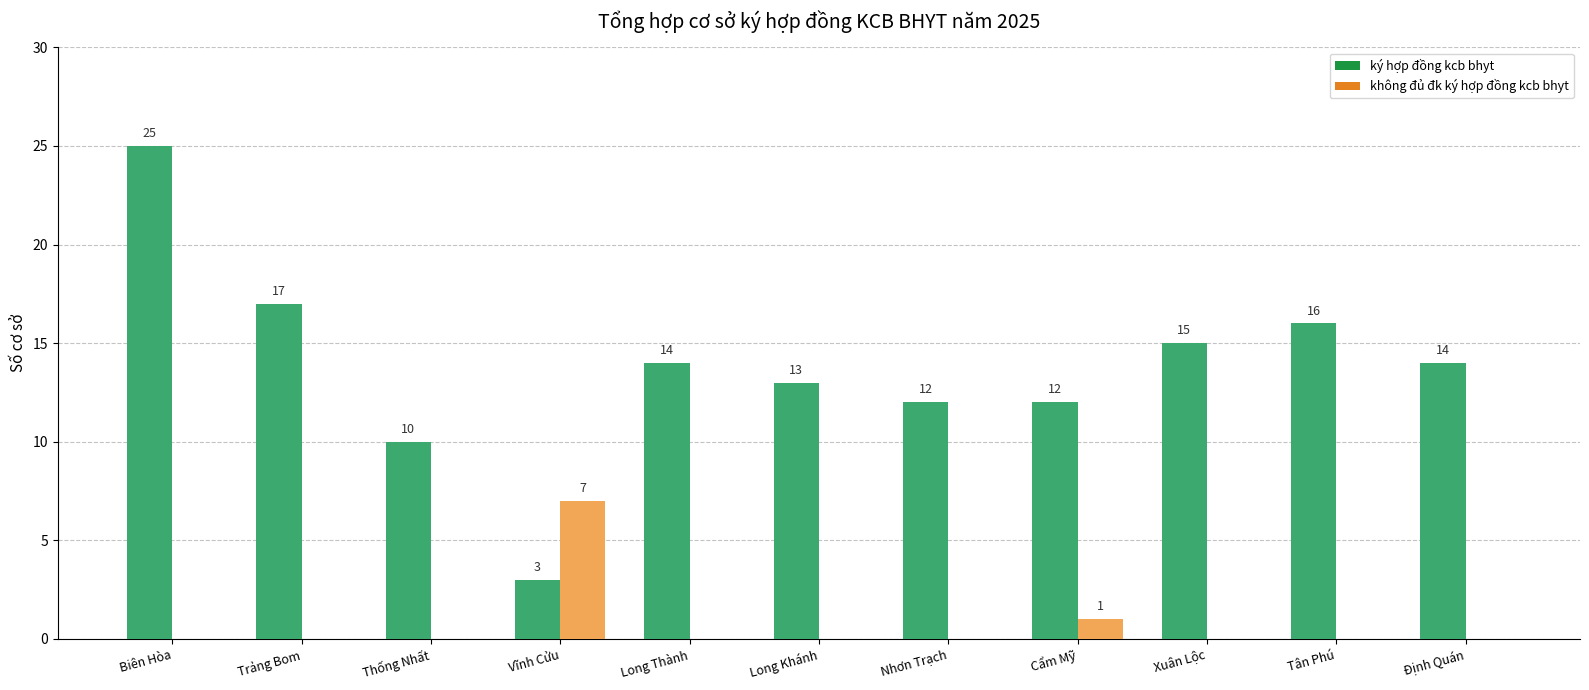

What is the difference between the second highest and minimum values in the ký hợp đồng kcb bhyt series?

14